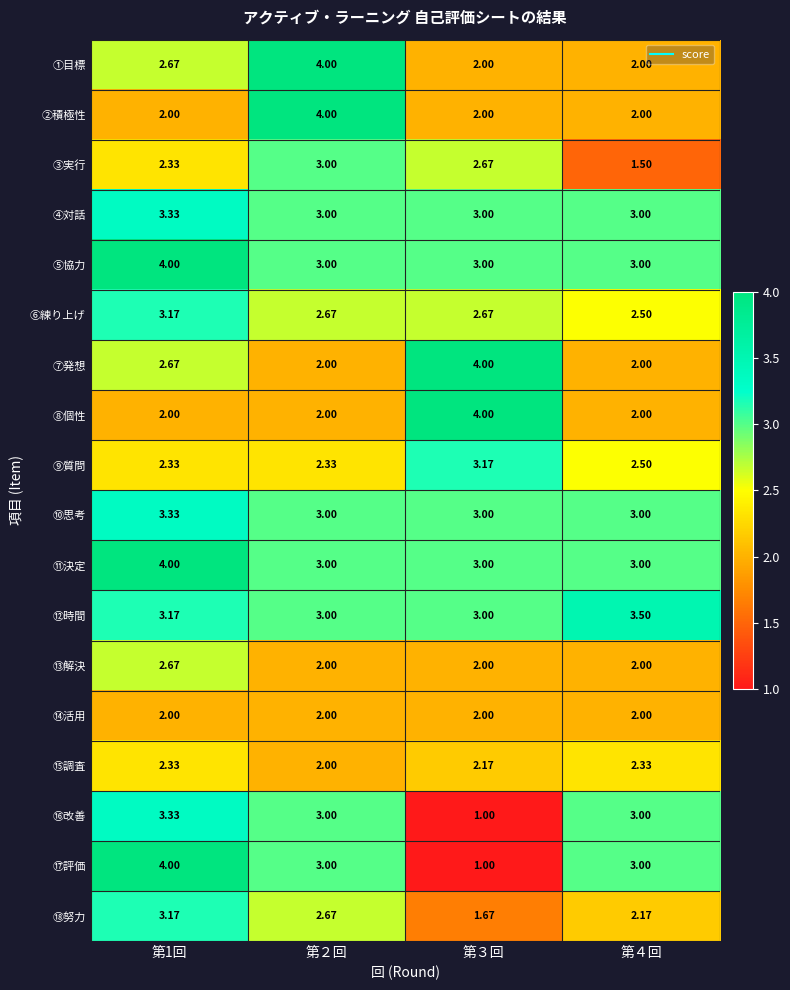

What is the minimum value shown in the chart?

1.0